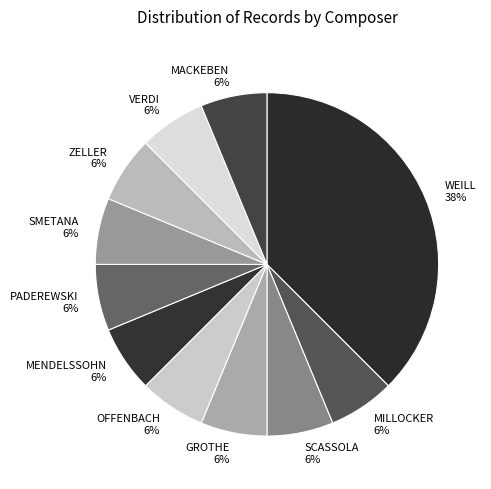

Is the sum of MENDELSSOHN and SMETANA greater than half?

No